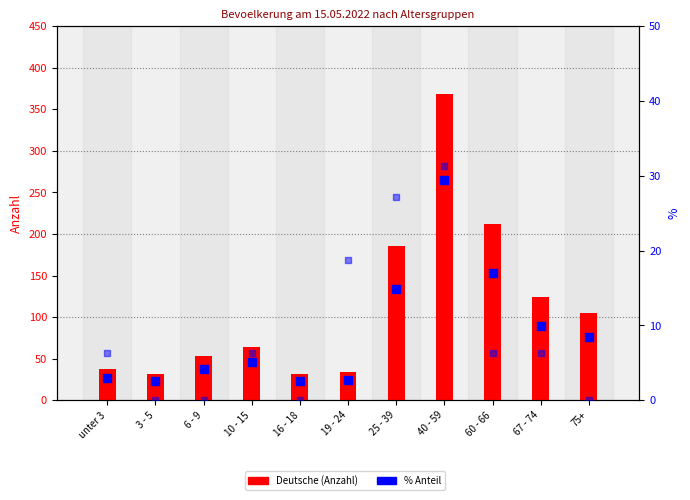

Which series contains the highest Y value?

Deutsche (Anzahl)